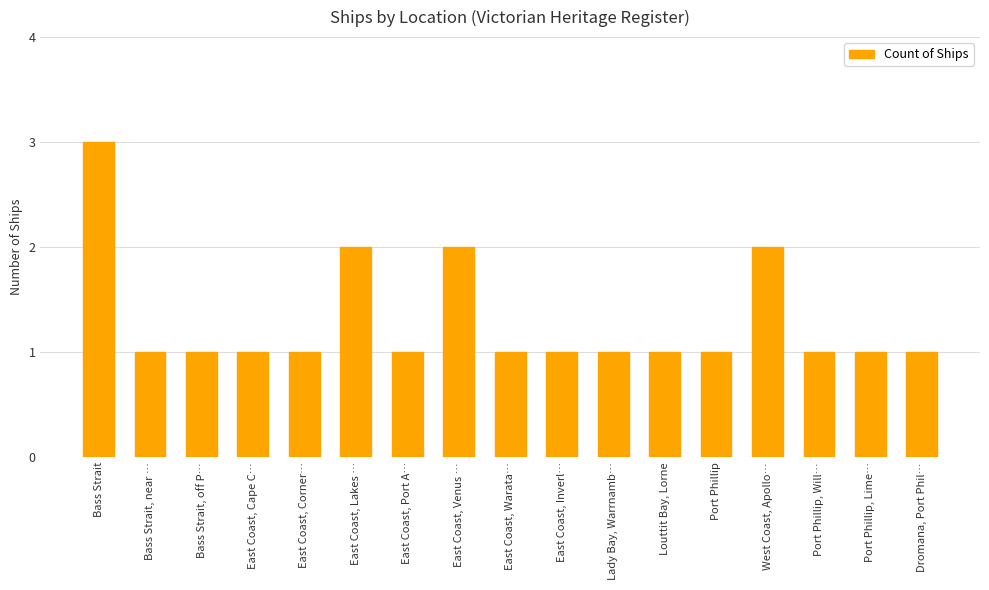

Approximately how many times larger is the value at Port Phillip, Lime… compared to Lady Bay, Warrnamb…?

1.0